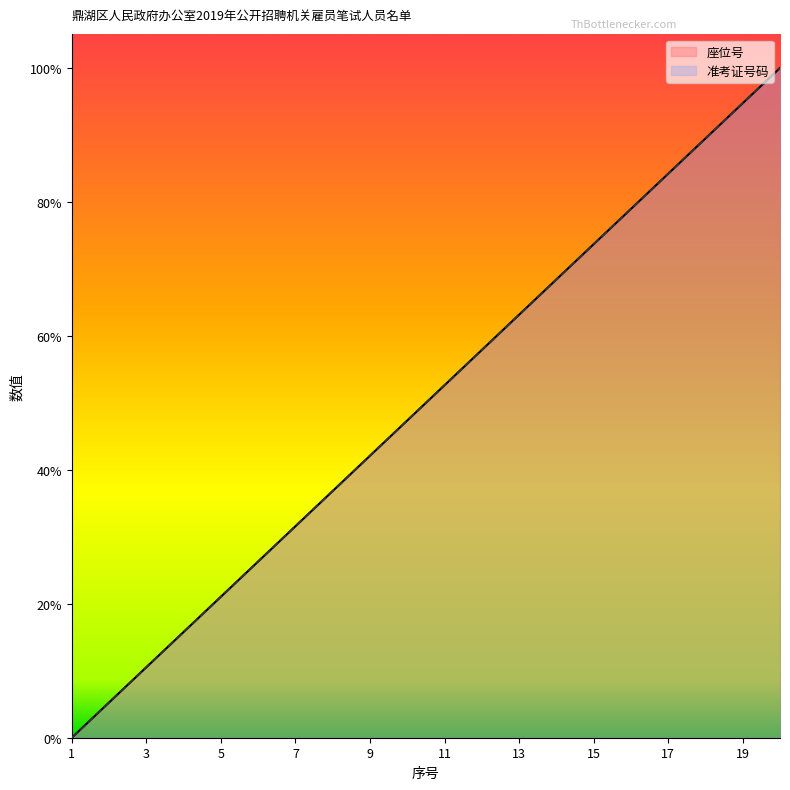

At how many categories does at least one series exceed 15?

5